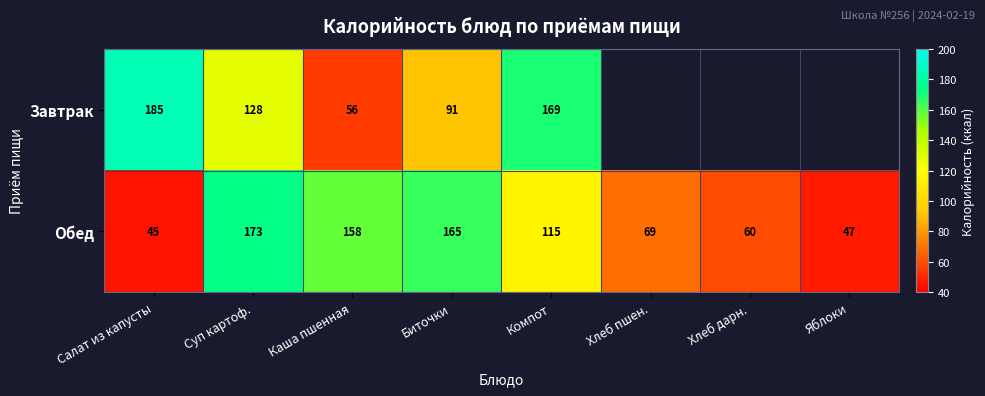

Between Салат из капусты and Биточки, which series saw the biggest shift?

Обед